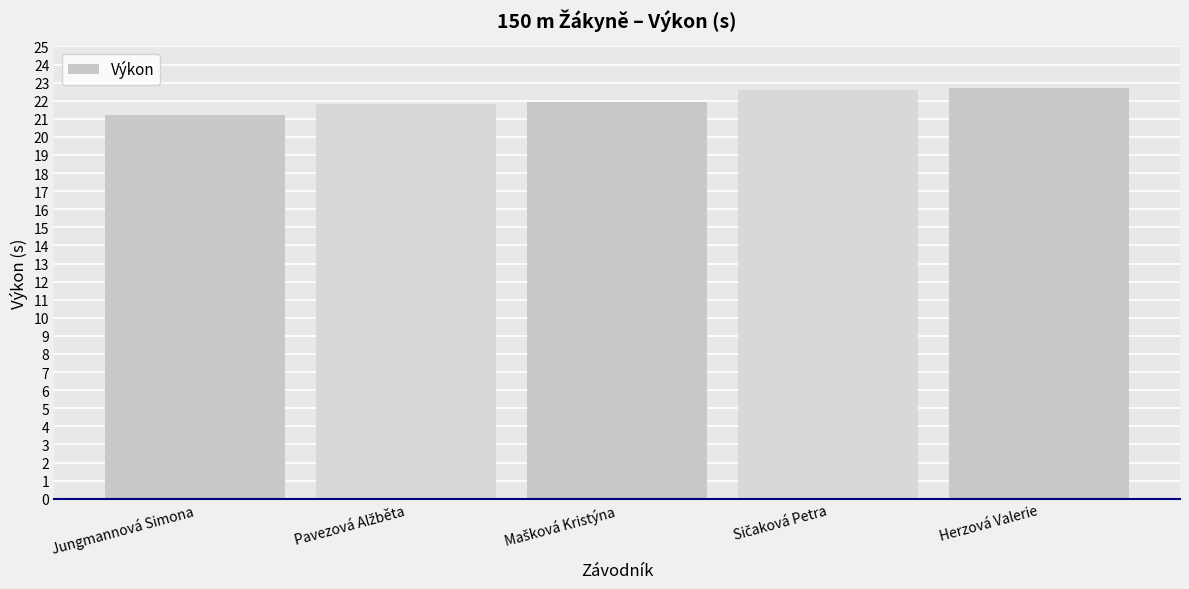

What is the minimum value shown in the chart?

21.2